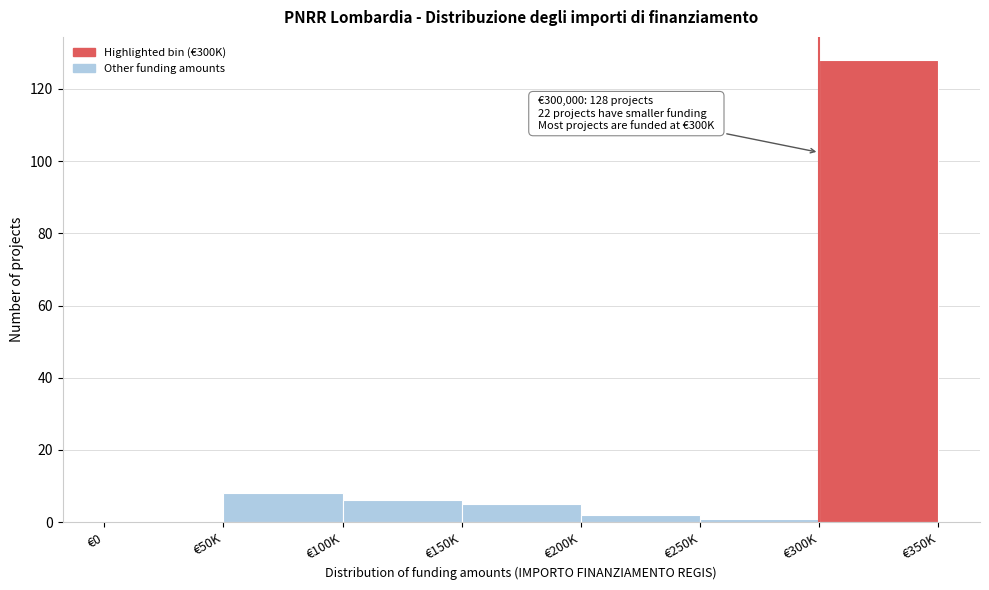

Reading left to right, transcribe all the data shown in this chart.

€0=0	€50K=8	€100K=6	€150K=5	€200K=2	€250K=1	€300K=128